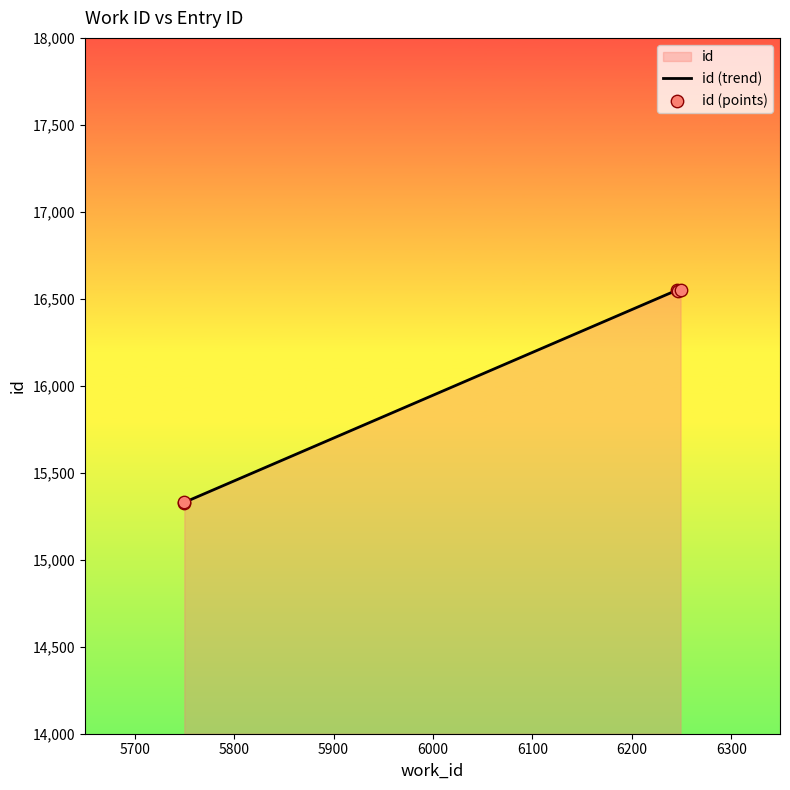

Which series has the widest spread of Y values?

id (trend)